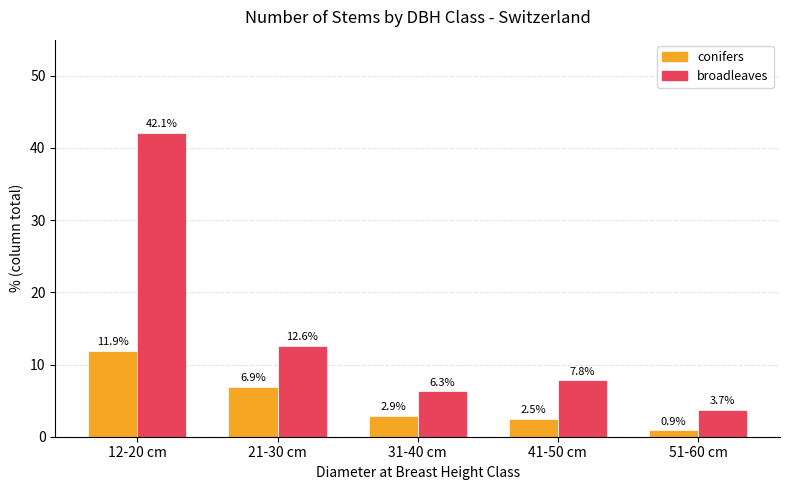

True or false: broadleaves has a value of 7.8 at 41-50 cm.

True